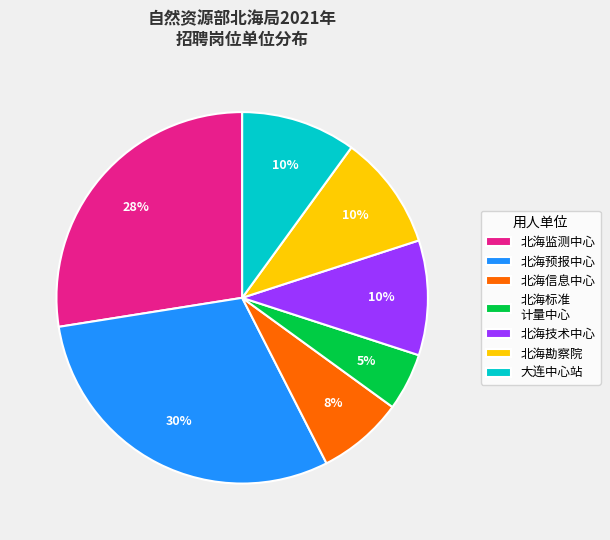

What is the largest slice in the pie chart?

北海预报中心